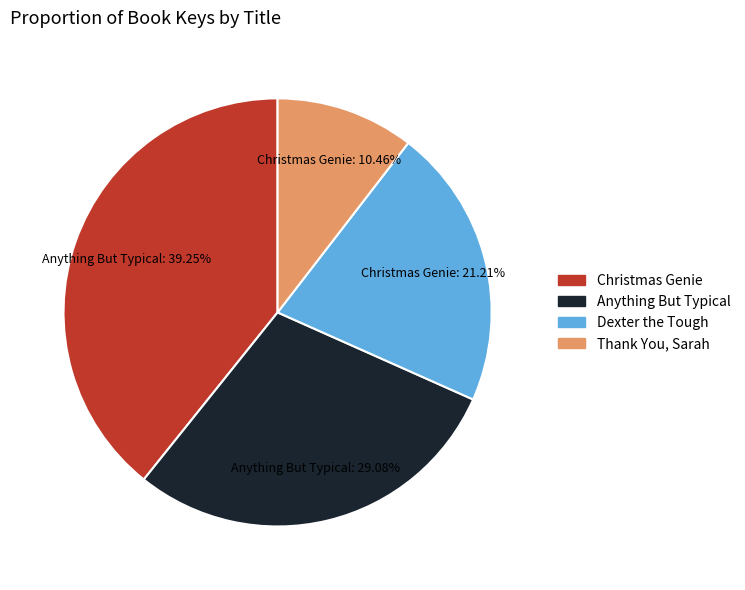

Count the number of slices in the pie.

4